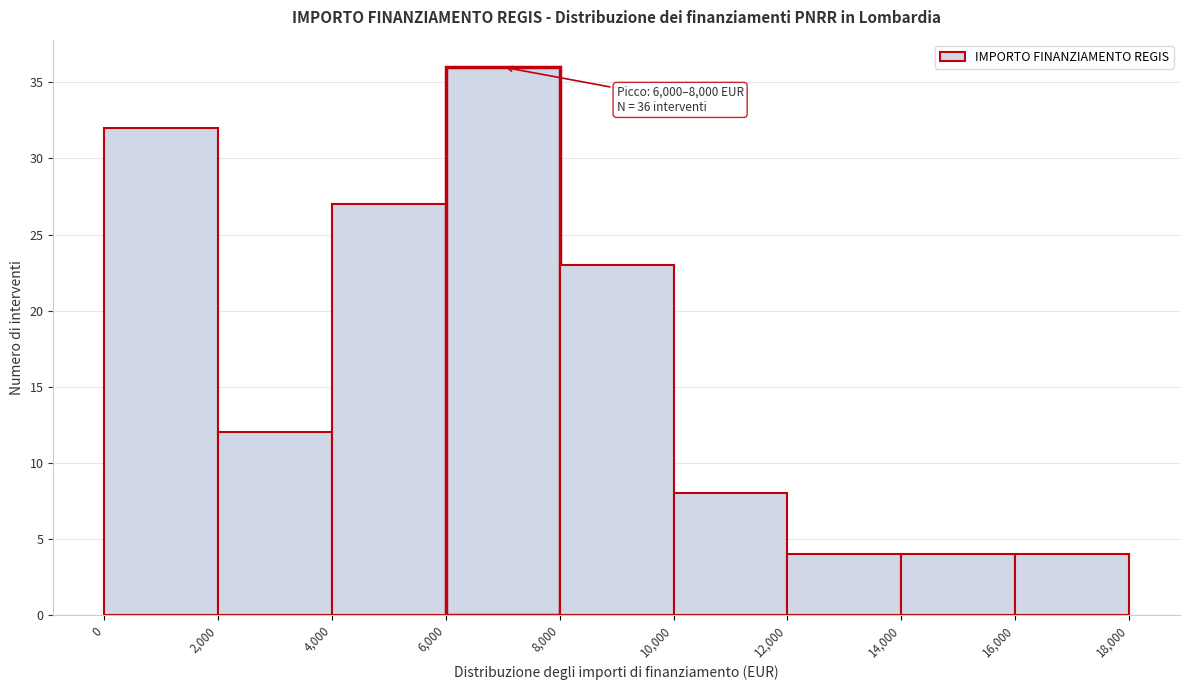

Which range on the x-axis has the tallest bar?

6,000 to 8,000